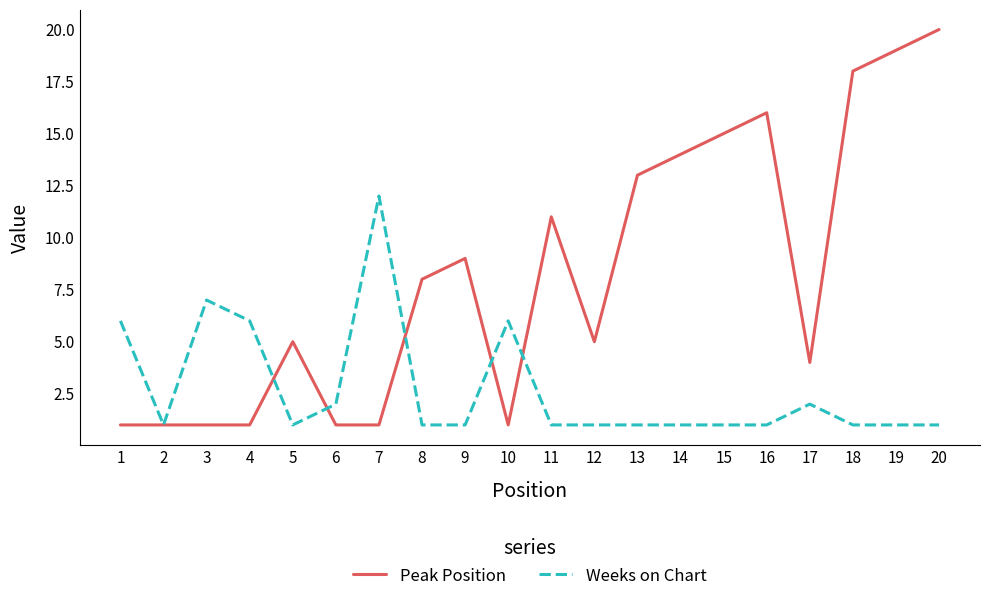

Which category has the highest value across all series?

20